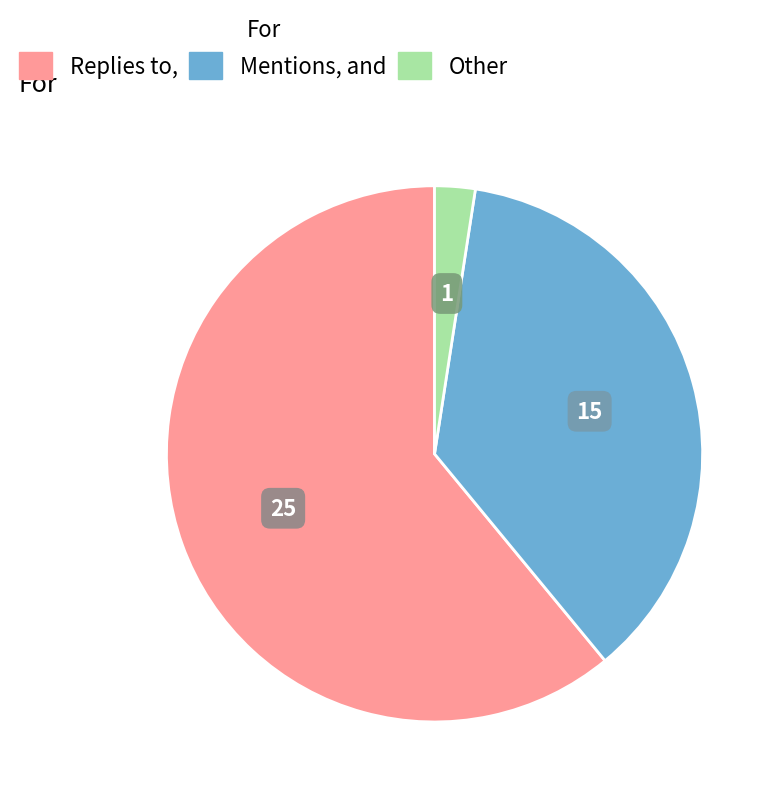

Is it true that Replies to is 61% of the pie?

True